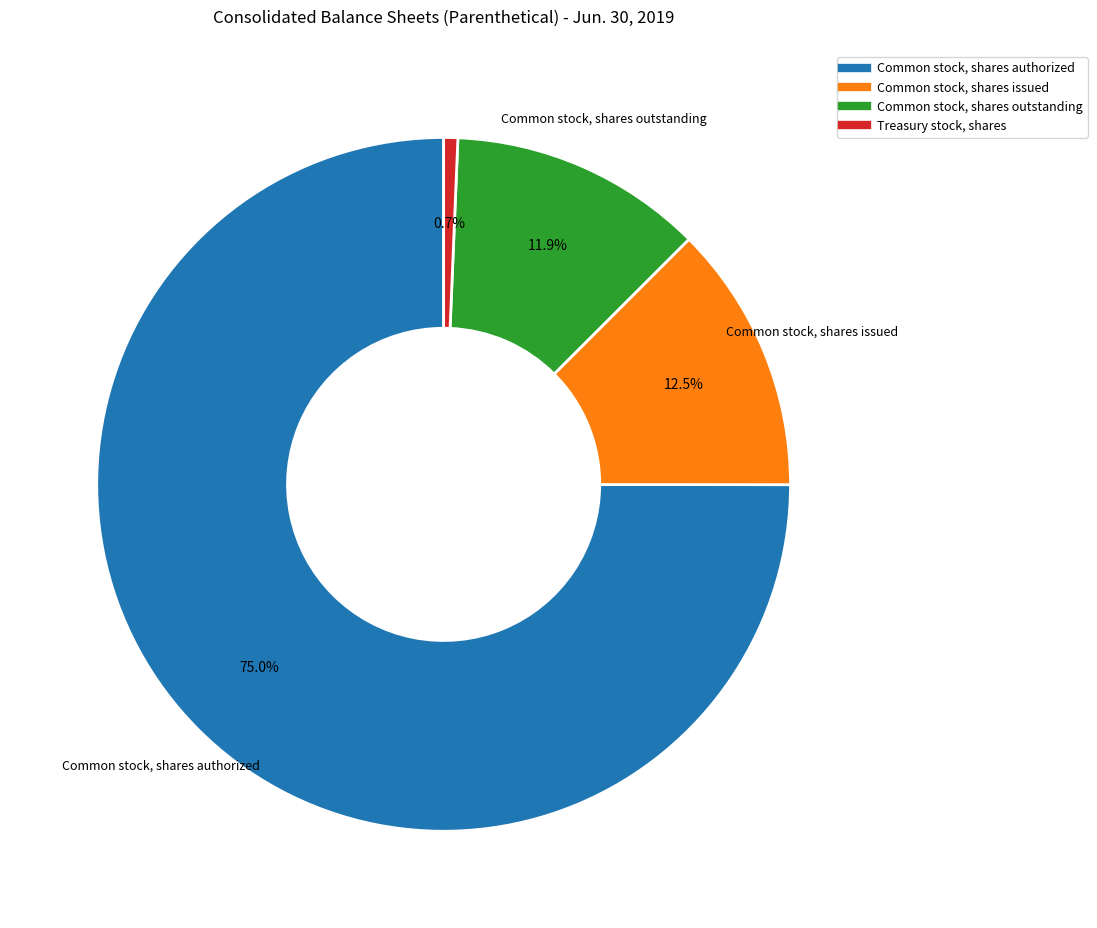

Is Common stock, shares authorized the majority of the pie?

Yes